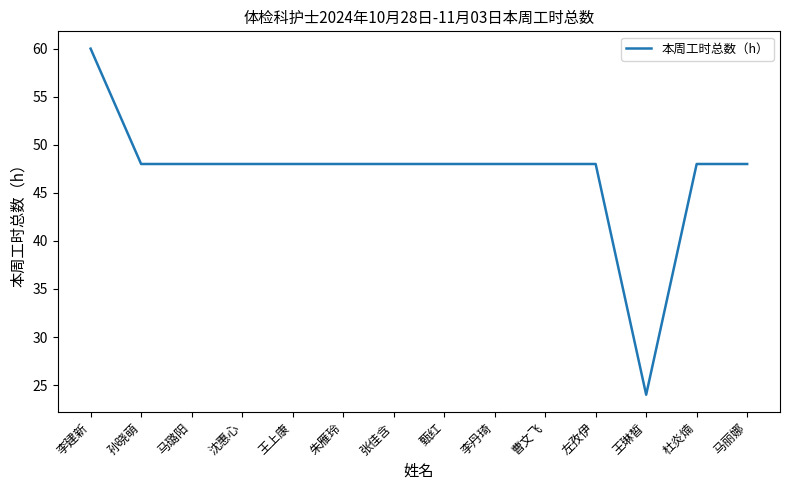

What is the minimum value shown in the chart?

24